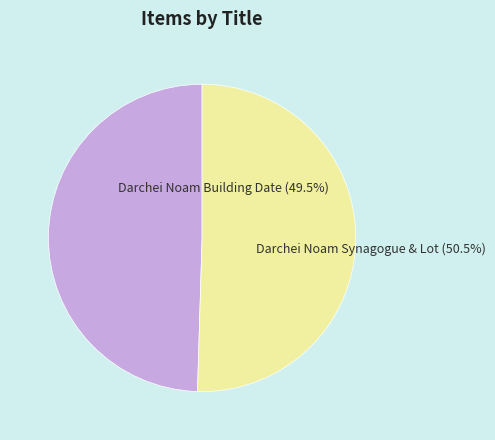

Rank the categories by value from lowest to highest.

Darchei Noam Building Date (49.5%), Darchei Noam Synagogue & Lot (50.5%)